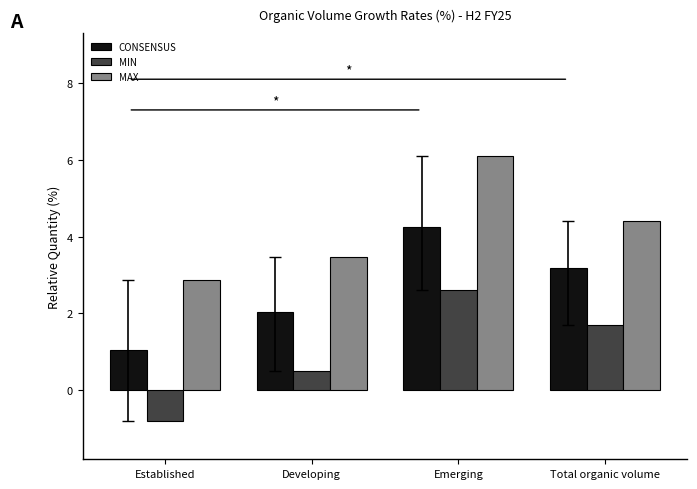

Reading left to right, list all the values displayed in this chart.

CONSENSUS: 1.1	2.0	4.2	3.2
MIN: -0.8	0.5	2.6	1.7
MAX: 2.9	3.5	6.1	4.4